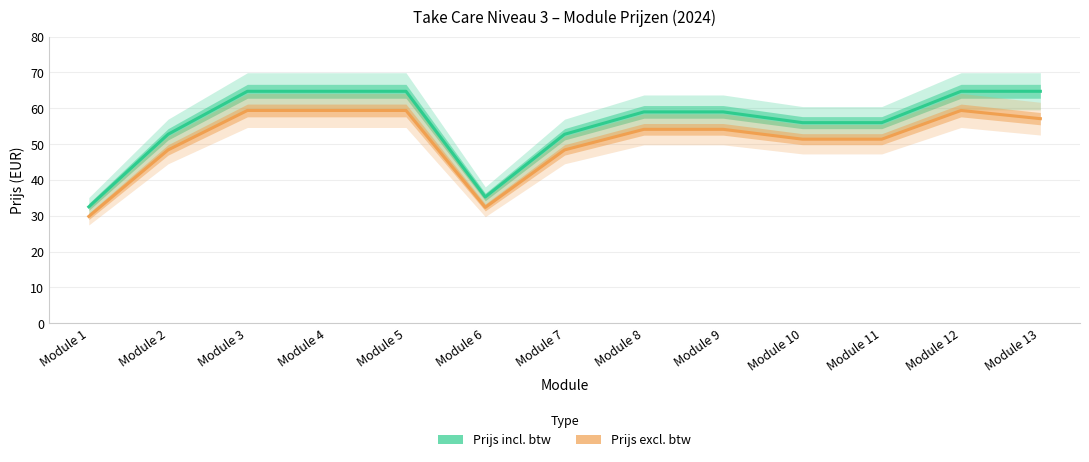

What is the approximate value of Prijs excl. btw at Module 9?

54.1